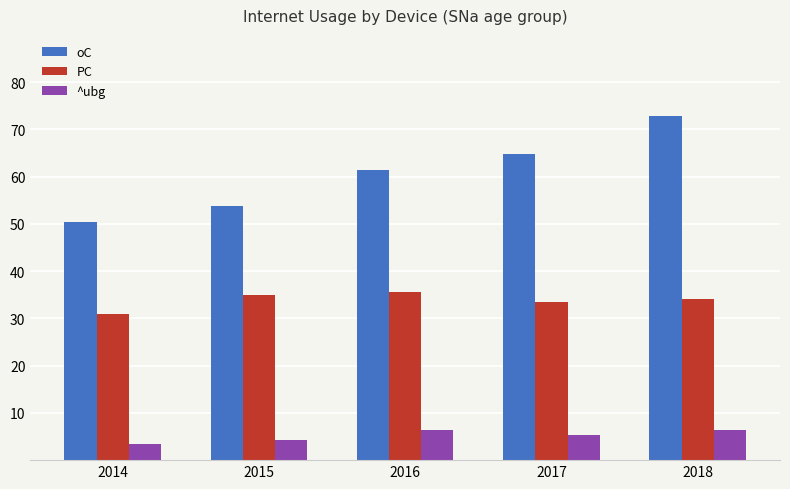

List the series in order of their overall mean, lowest first.

^ubg, PC, oC